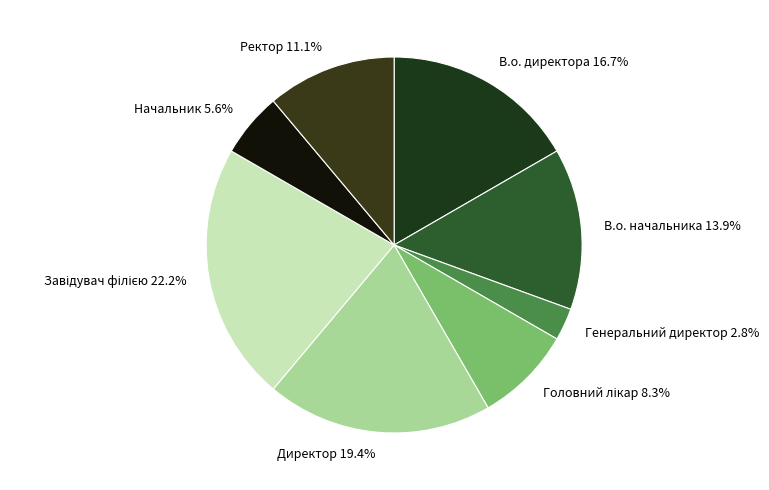

Which slice is the smallest?

Генеральний директор